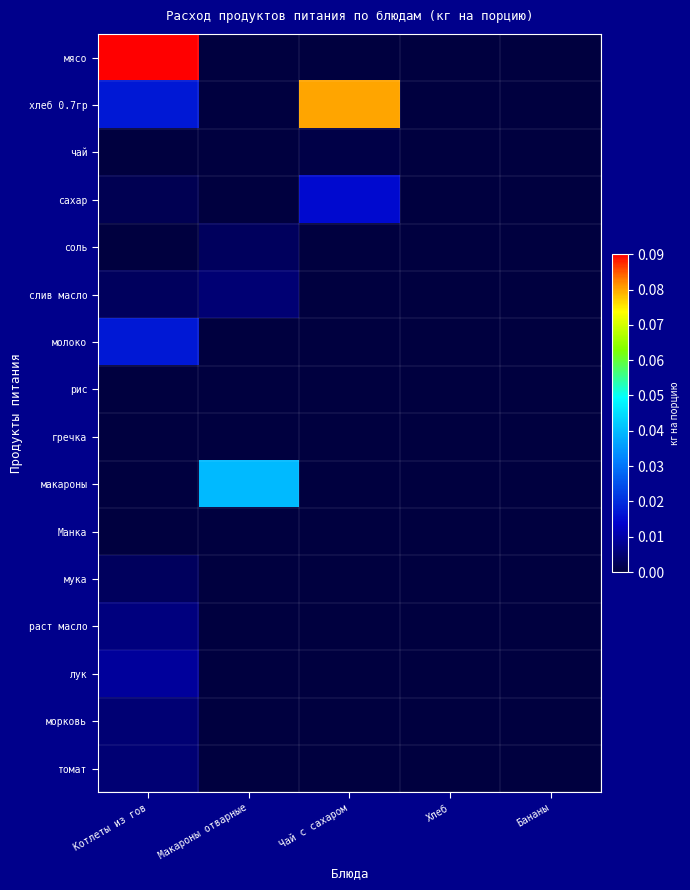

What is the total value across all series at Котлеты из гов?

0.2